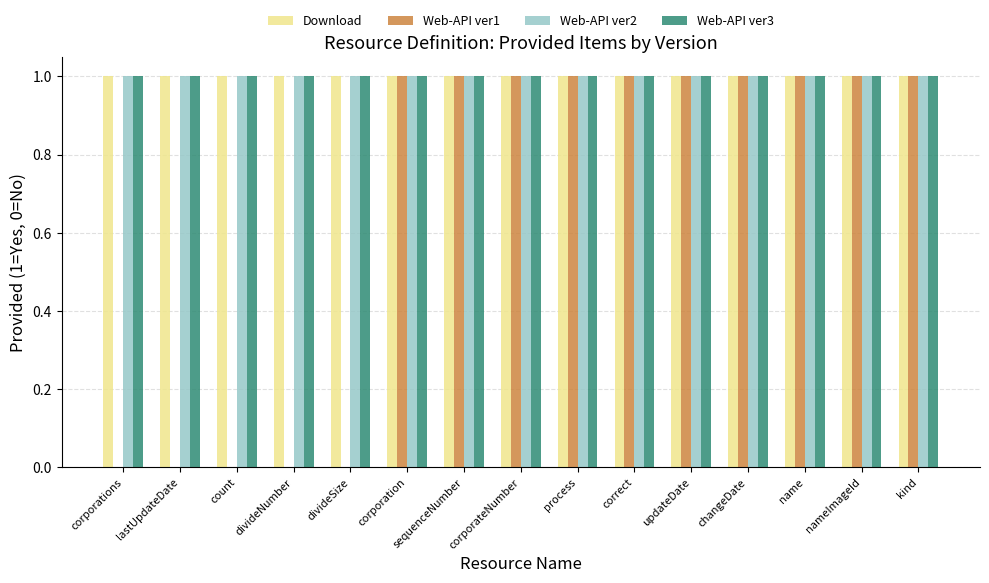

Is it true that Web-API ver3 equals 2 at updateDate?

False